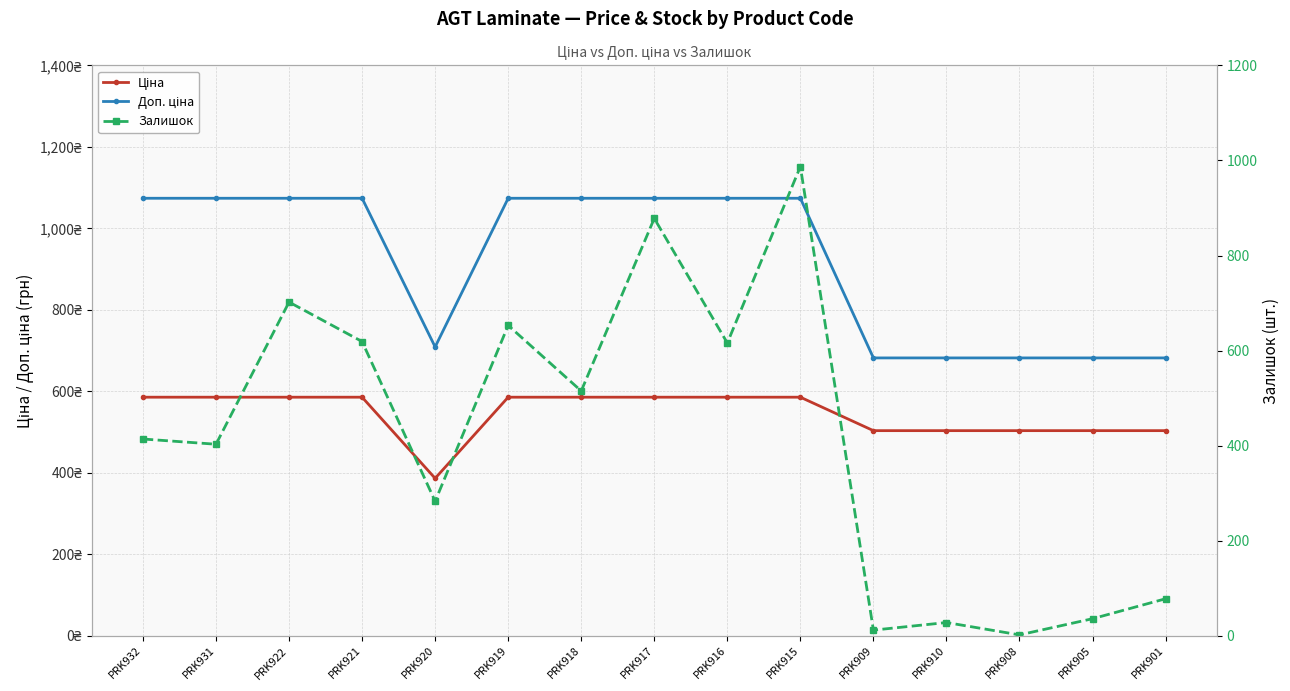

The value of Ціна at PRK916 is 585.6. True or false?

True